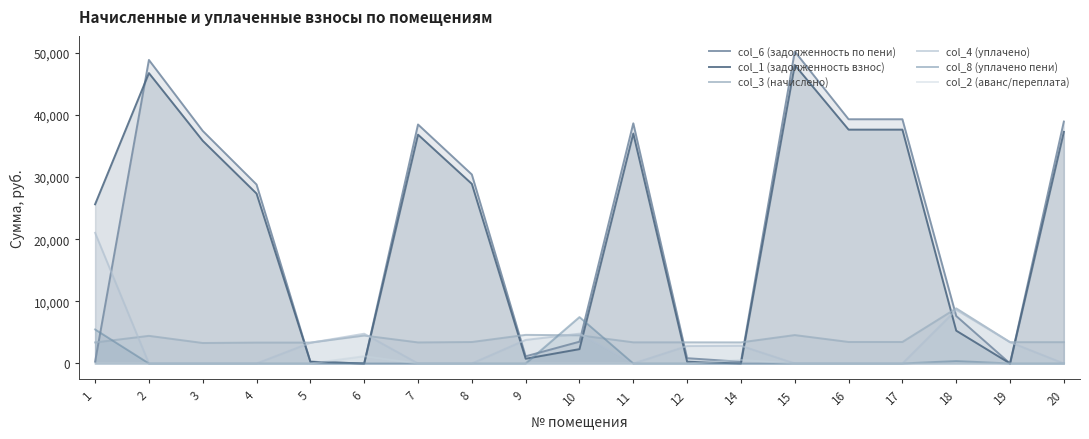

How many times do col_4 (уплачено) and col_1 (задолженность взнос) cross each other?

8